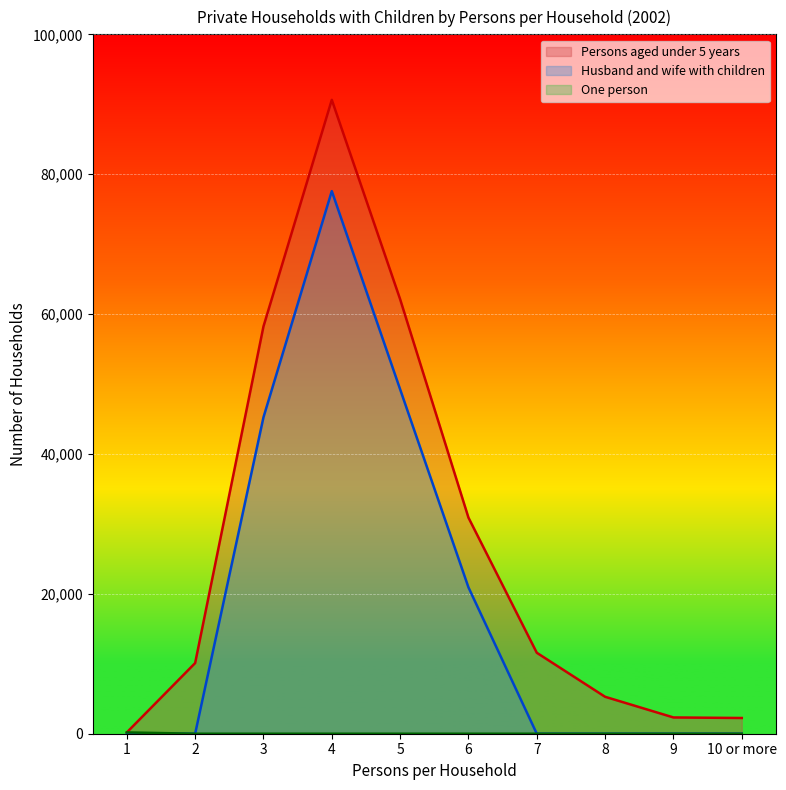

What value does the Persons aged under 5 years series have at 5, to the nearest 10?

62120